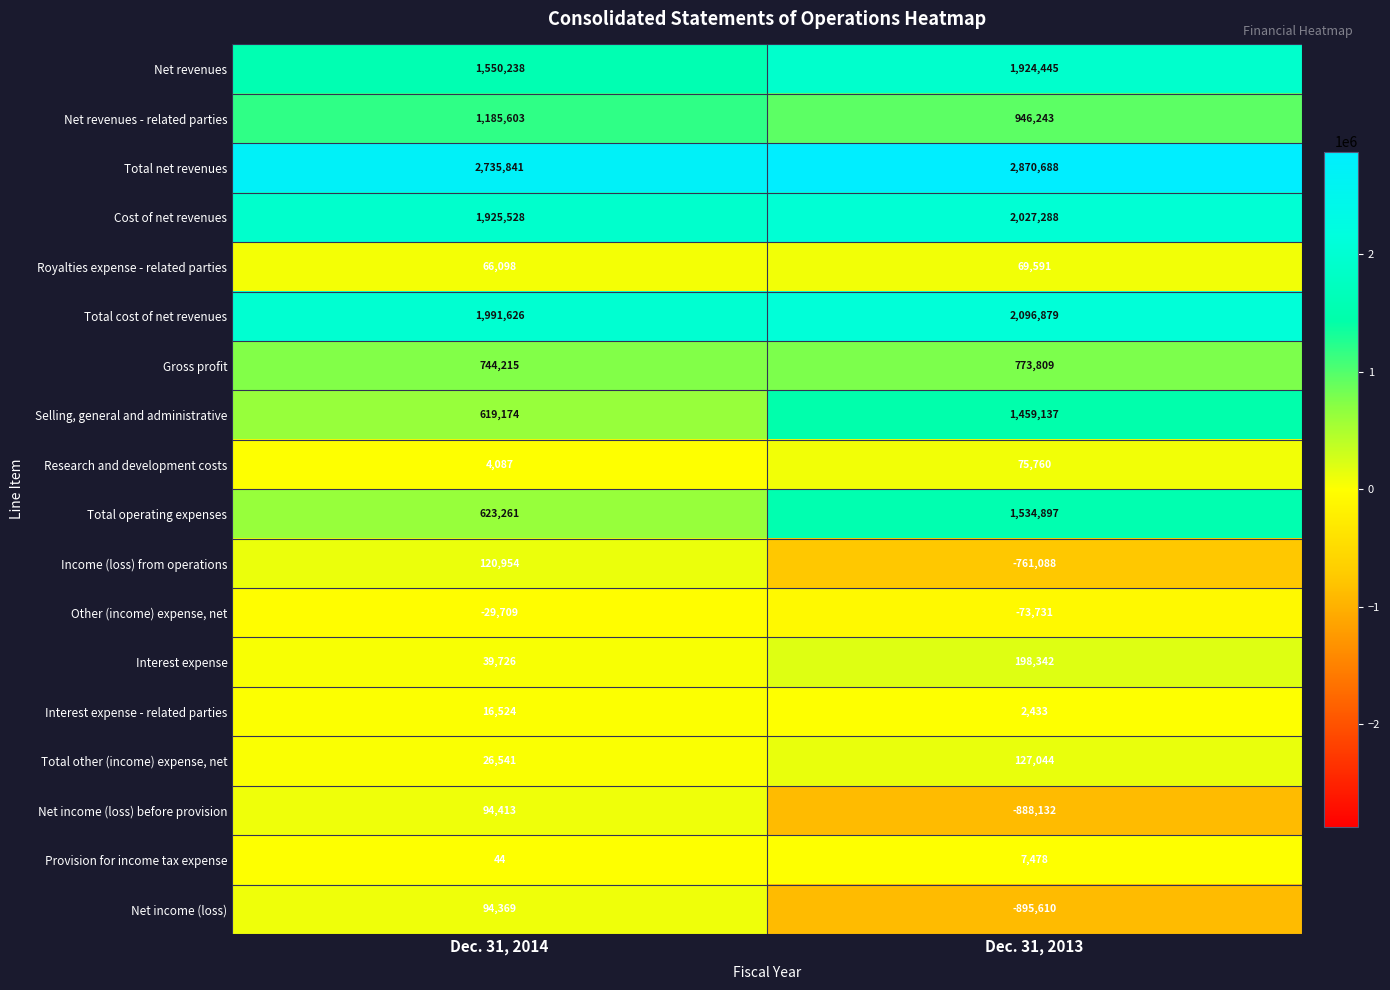

What is the average value of the Net revenues - related parties series?

1065923